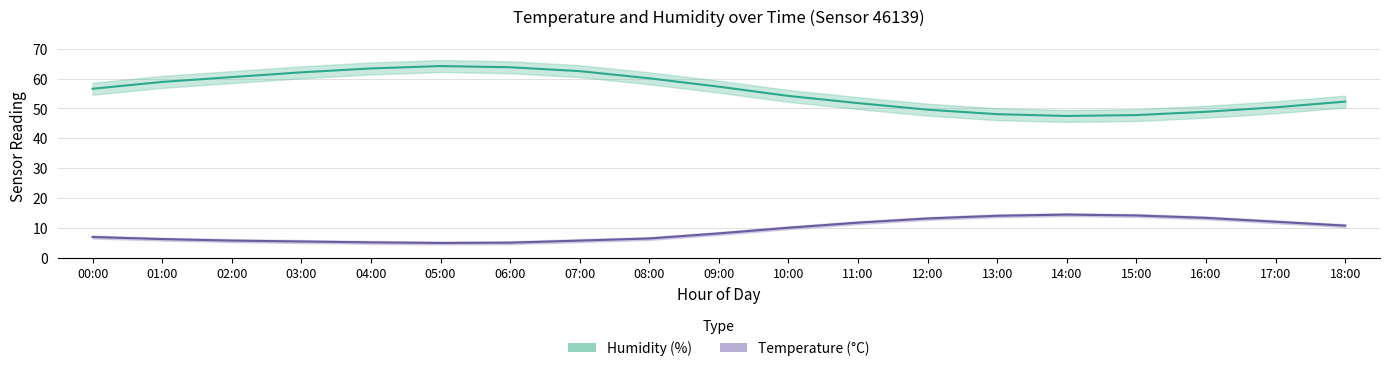

The value of Humidity (%) at 01:00 is 24.2. True or false?

False